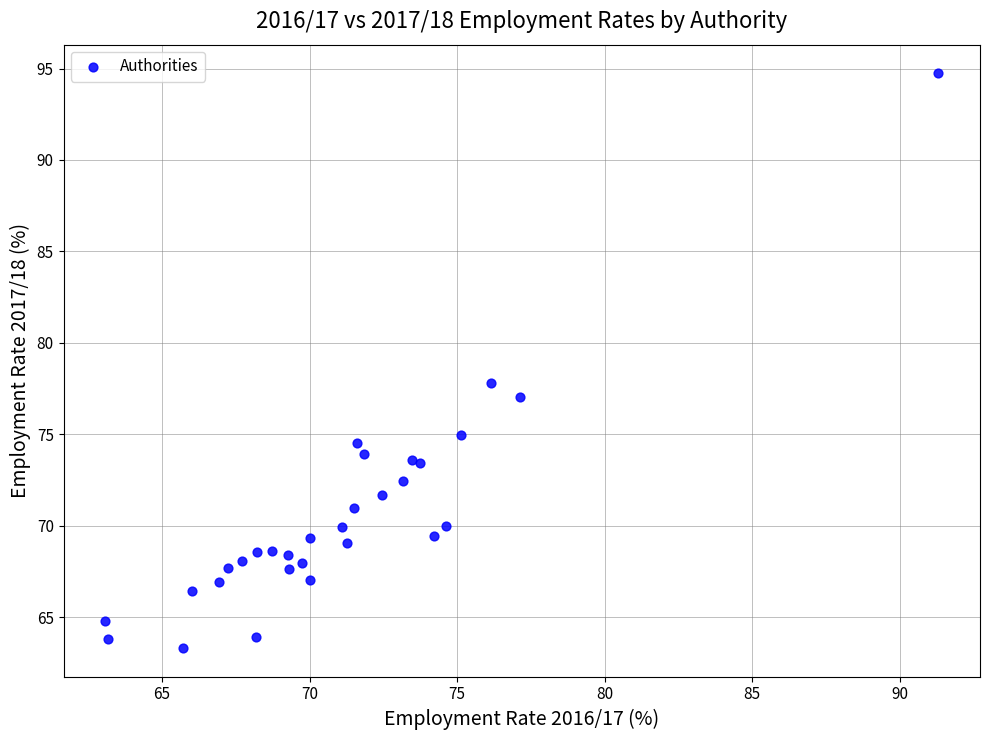

What Y value in the scatter plot is closest to 79?

77.8